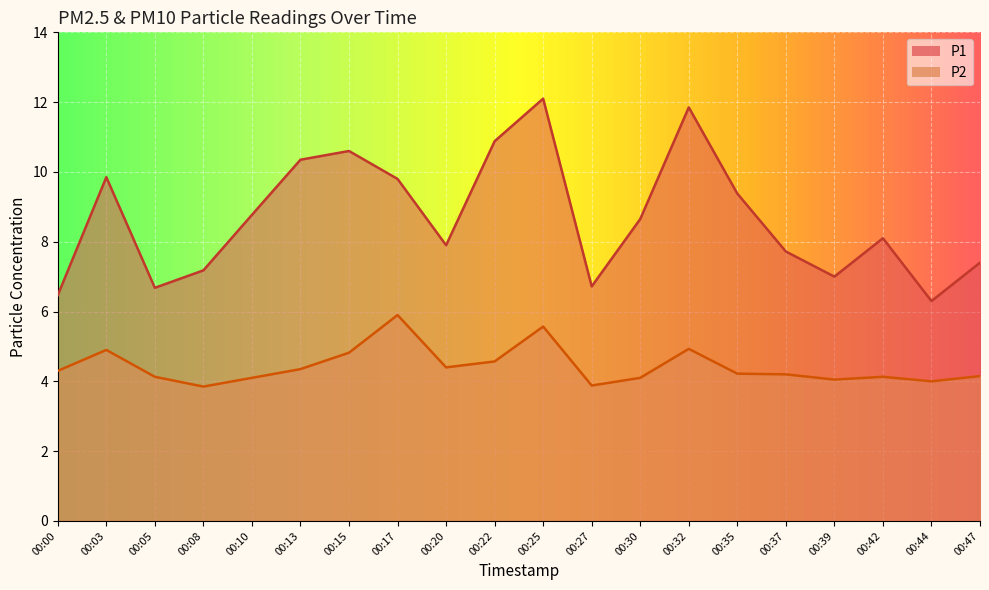

In P1, how many points are higher than both neighbors (excluding endpoints)?

5